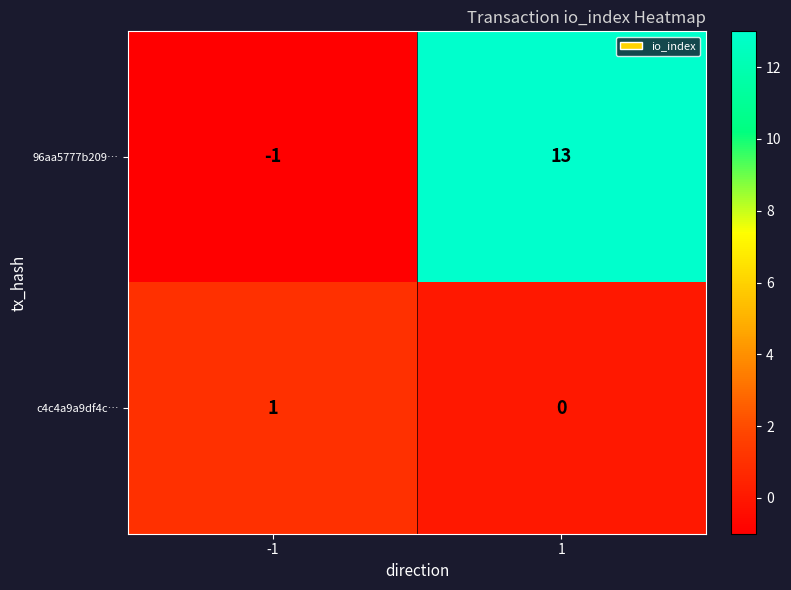

The 96aa5777b209… series shows 0 at -1. True or false?

False